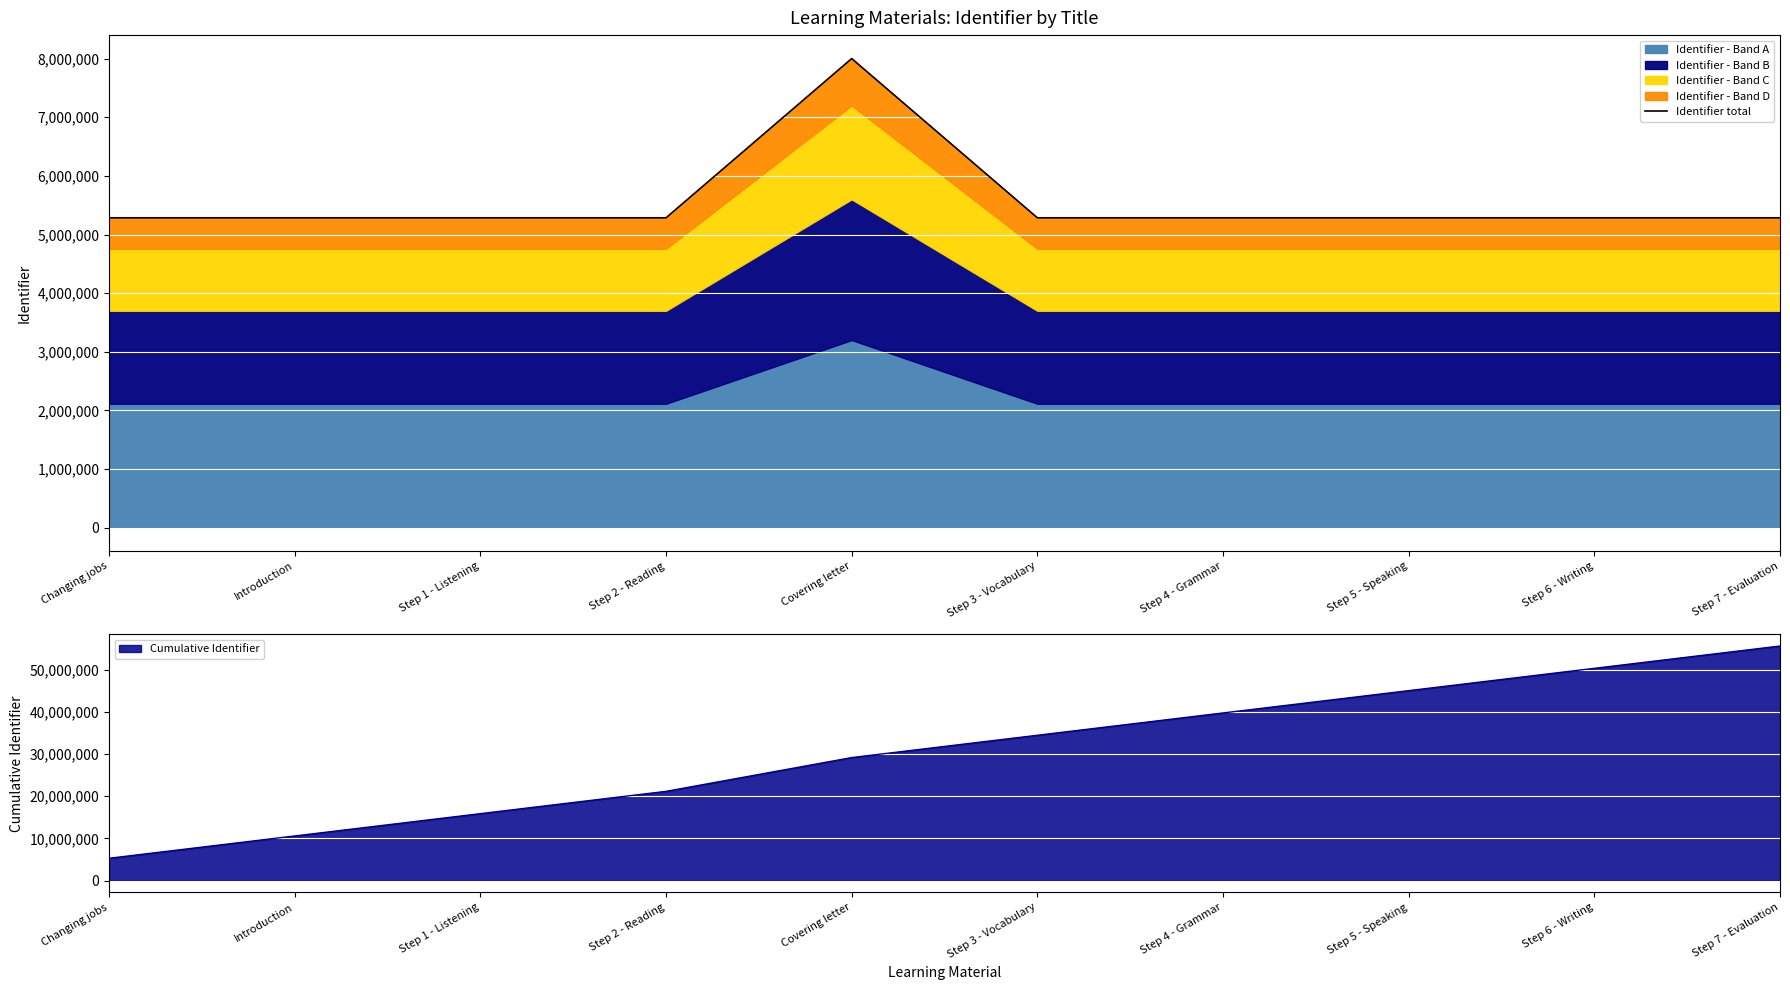

How many data points are less than 5285156?

5